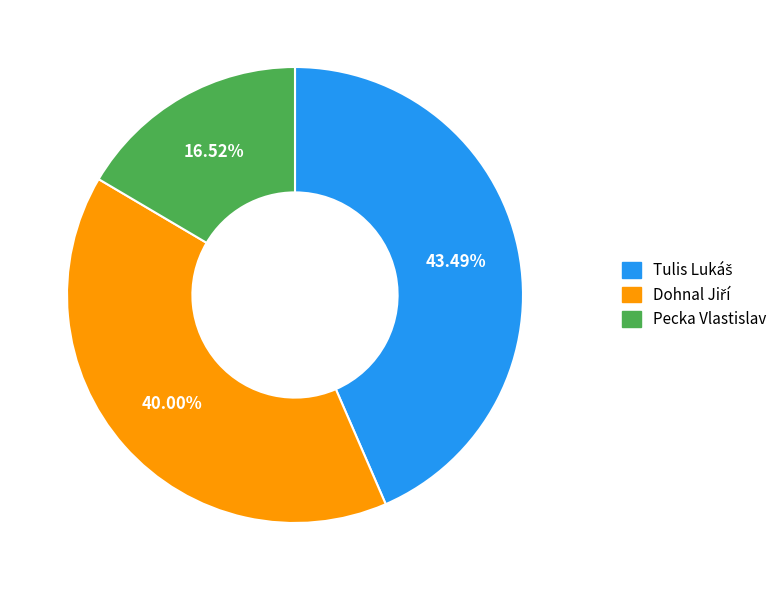

What is the smallest slice in the pie chart?

Pecka Vlastislav